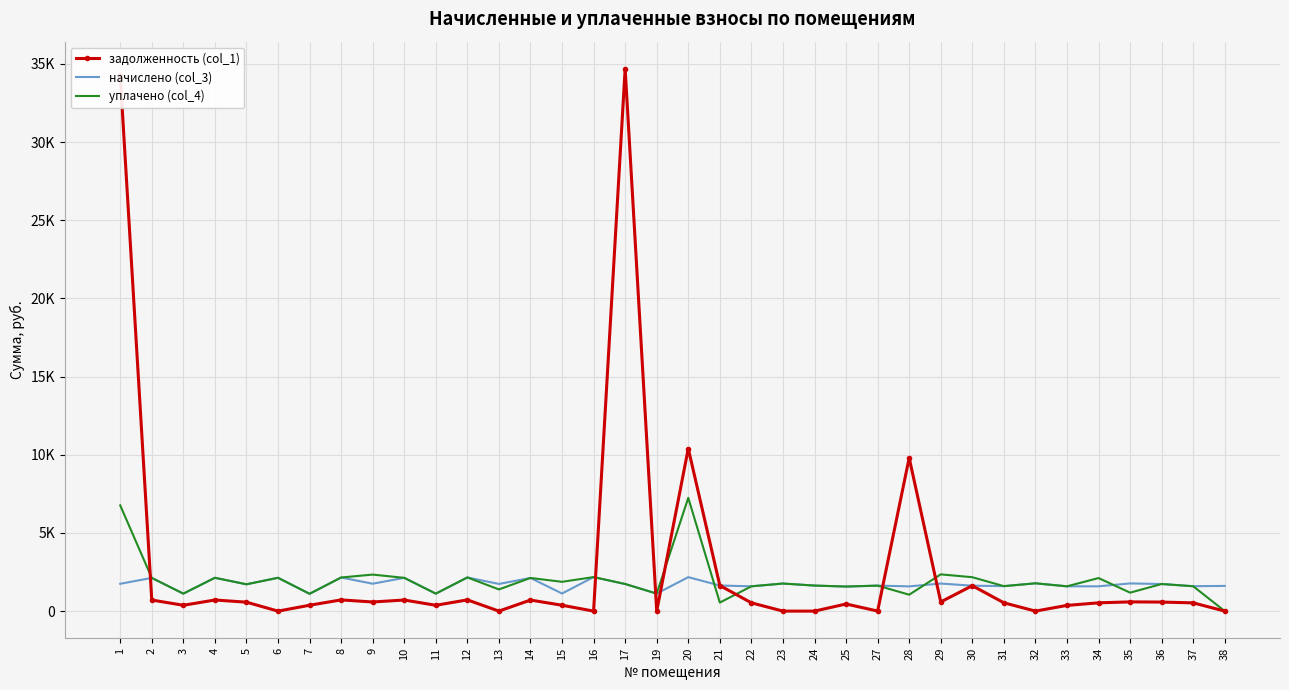

Is the value of задолженность (col_1) at 10 greater than the value of начислено (col_3) at 11?

No